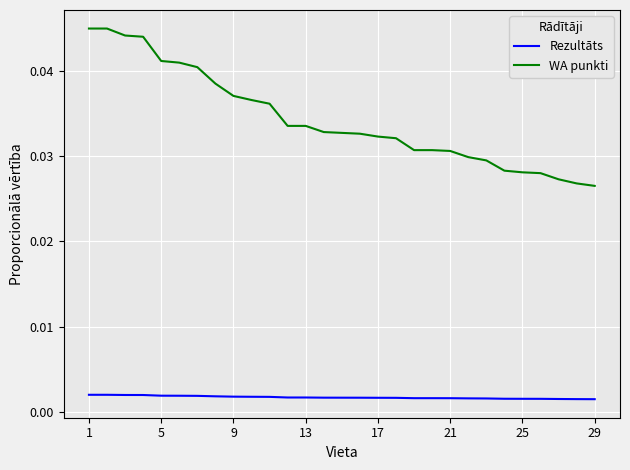

How many distinct data groups are displayed?

2